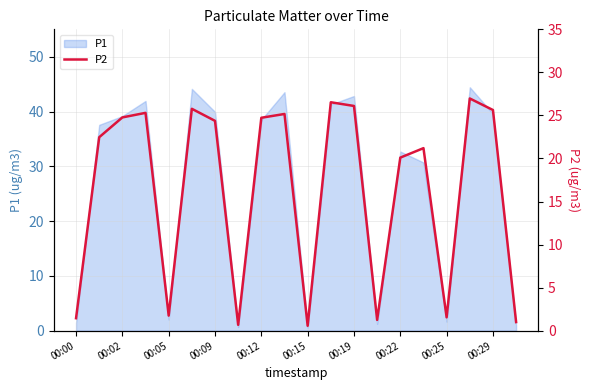

What is the highest value of the P1 series?

44.4